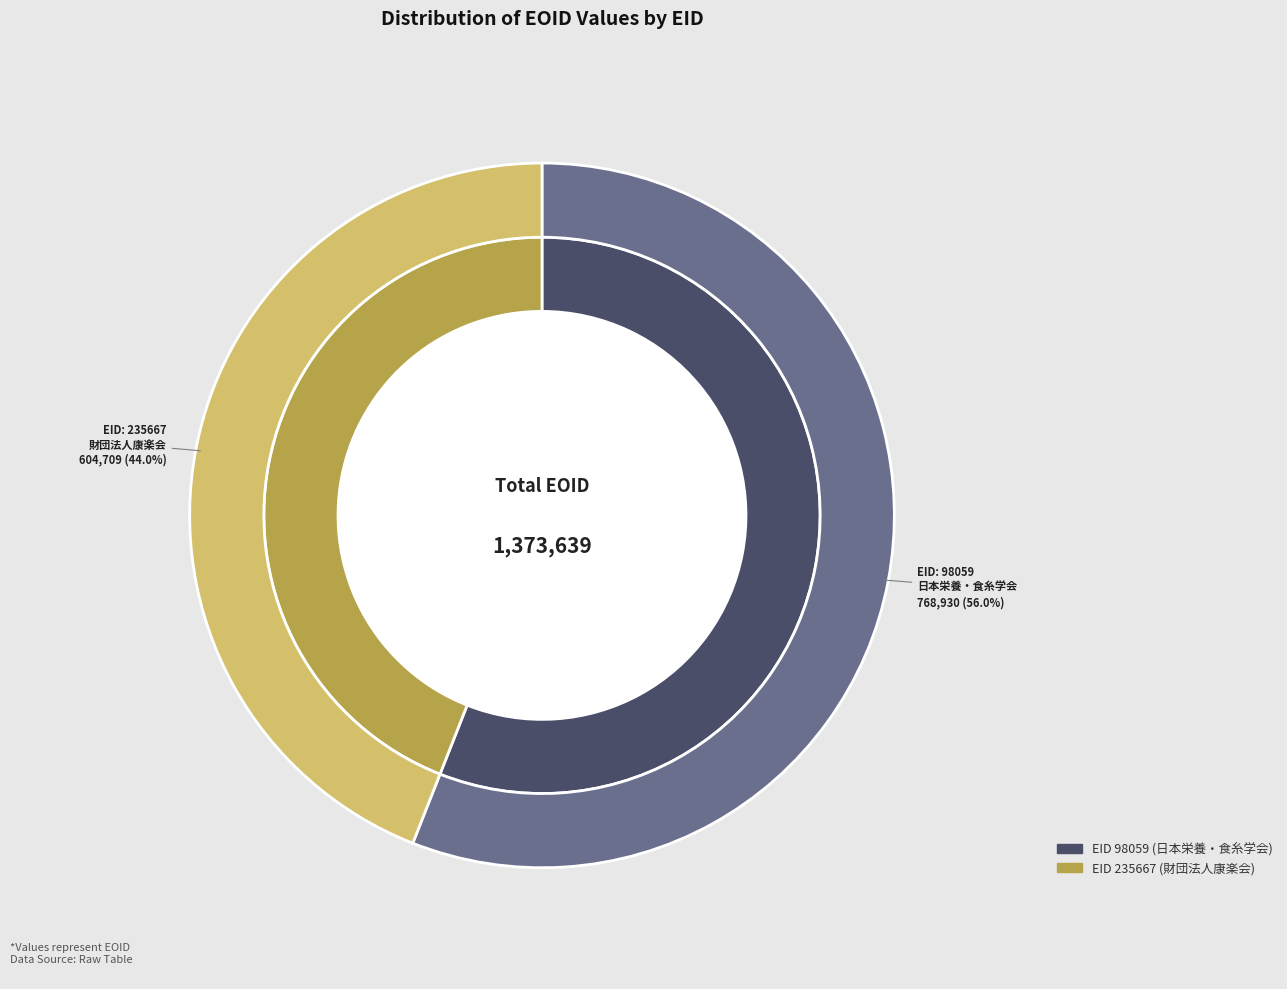

Rank the categories by value from highest to lowest.

98059, 235667